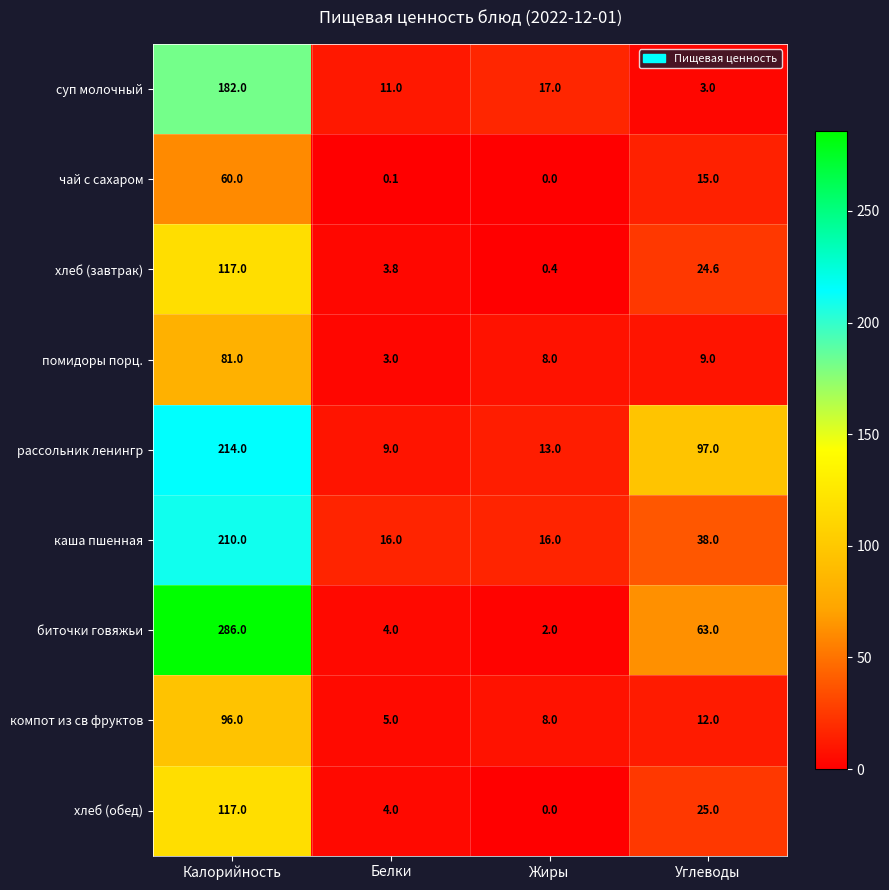

What is the spread (max minus min) of values at Калорийность?

226.0